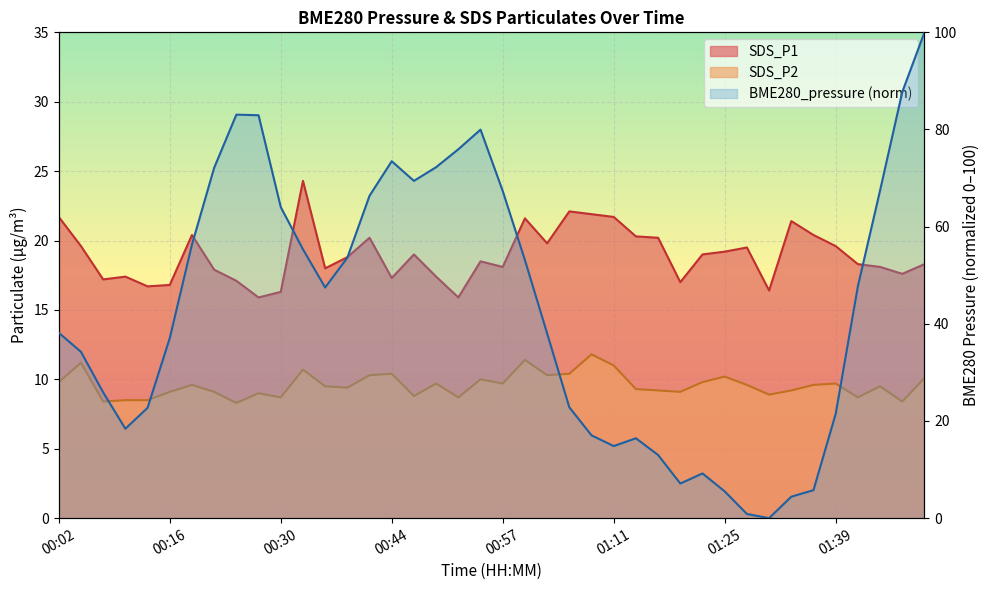

What is the difference between the second highest and minimum values in the BME280_pressure series?

87.7